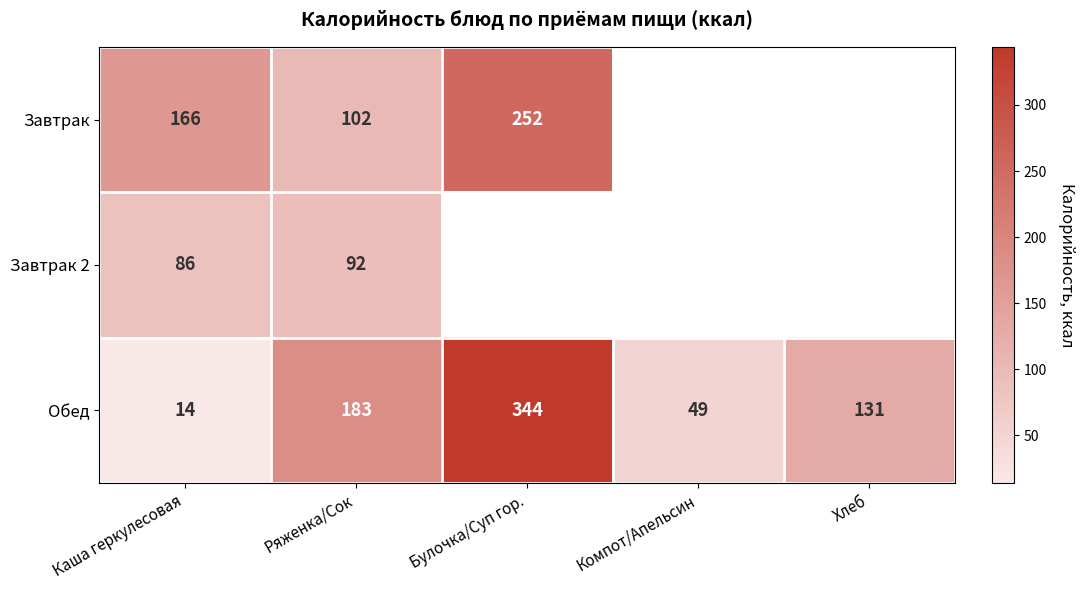

The value of Завтрак at Ряженка/Сок is 28. True or false?

False